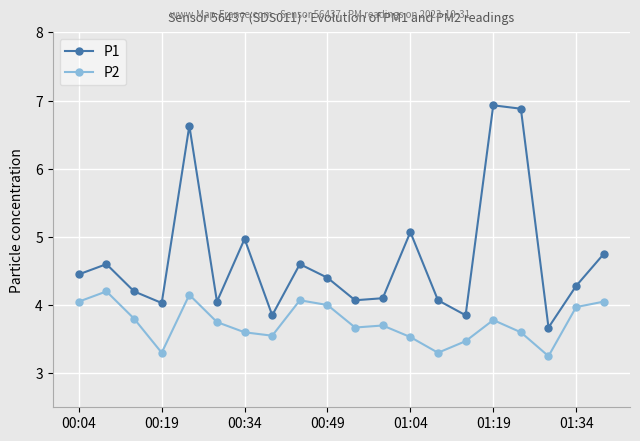

What is the sum of all P1 values?

93.5